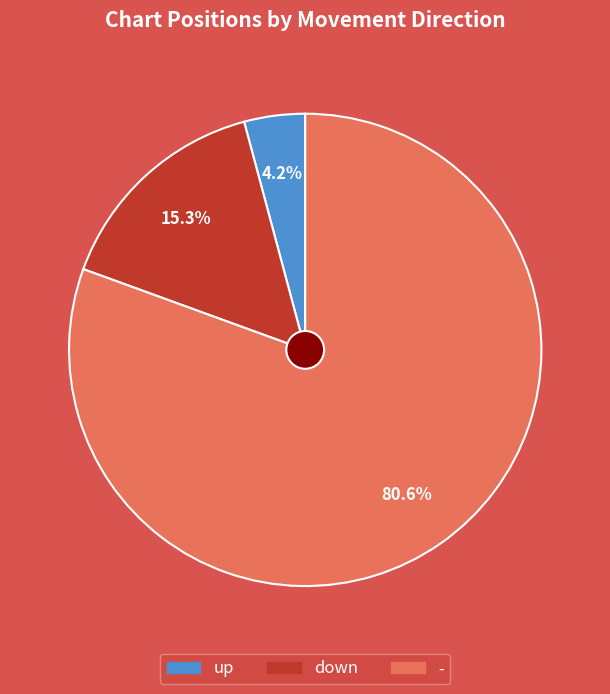

Is it true that up is 15% of the pie?

False